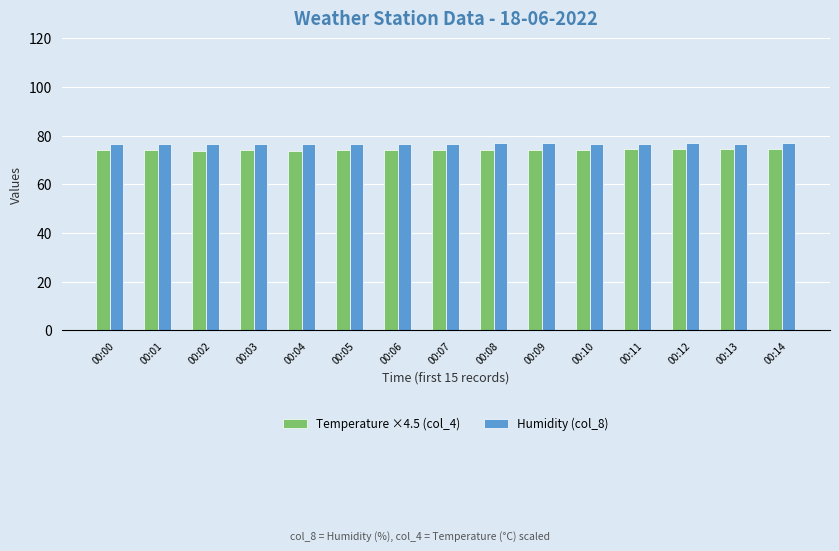

What is the average value of the Humidity (col_8) series?

76.6